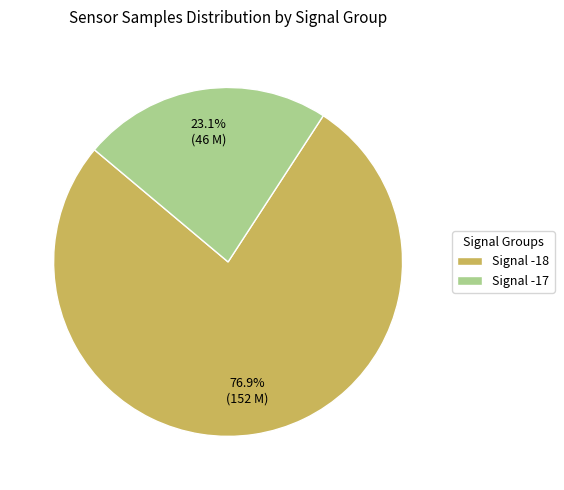

Which has a higher value, Signal -17 or Signal -18?

Signal -18